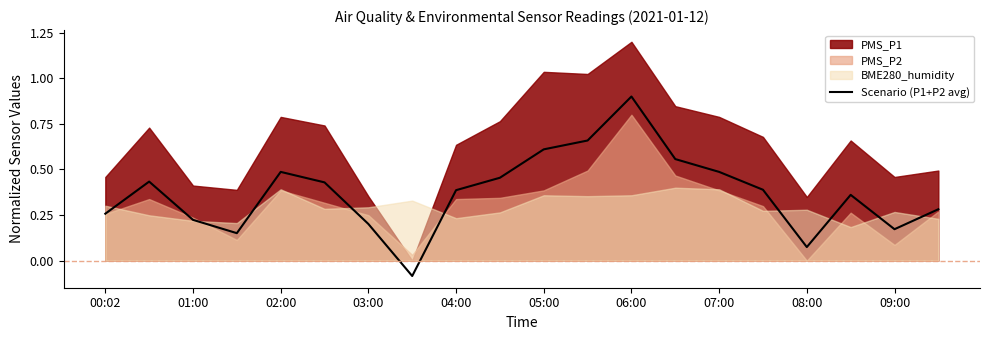

Which category has the highest value in the Scenario (P1+P2 avg) series?

06:00